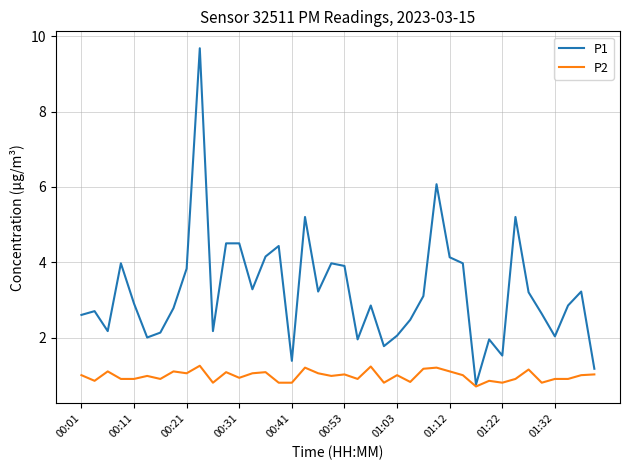

Does the chart have visible grid lines?

Yes